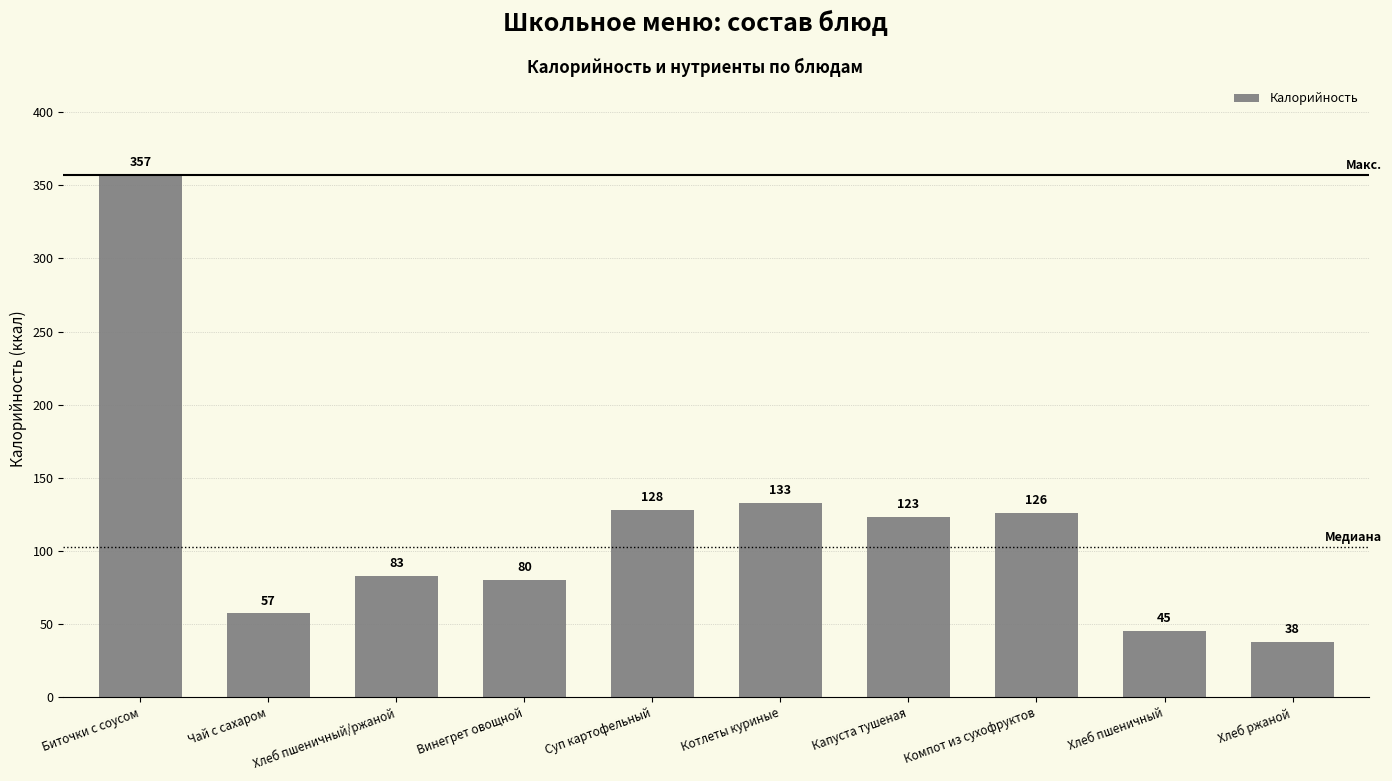

What is the sum of the values at Компот из сухофруктов and Суп картофельный?

254.1